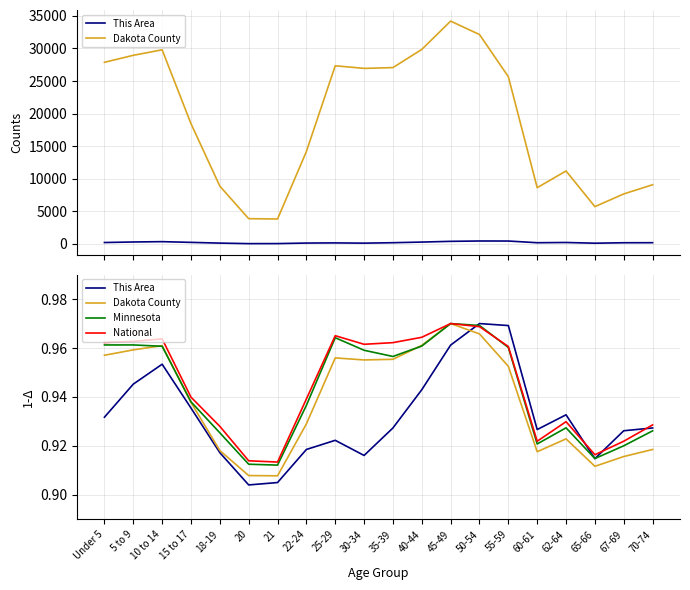

Reading left to right, what are all the values shown in this chart?

This Area: 0.9	0.9	1.0	0.9	0.9	0.9	0.9	0.9	0.9	0.9	0.9	0.9	1.0	1.0	1.0	0.9	0.9	0.9	0.9	0.9
Dakota County: 1.0	1.0	1.0	0.9	0.9	0.9	0.9	0.9	1.0	1.0	1.0	1.0	1.0	1.0	1.0	0.9	0.9	0.9	0.9	0.9
Minnesota: 1.0	1.0	1.0	0.9	0.9	0.9	0.9	0.9	1.0	1.0	1.0	1.0	1.0	1.0	1.0	0.9	0.9	0.9	0.9	0.9
National: 1.0	1.0	1.0	0.9	0.9	0.9	0.9	0.9	1.0	1.0	1.0	1.0	1.0	1.0	1.0	0.9	0.9	0.9	0.9	0.9